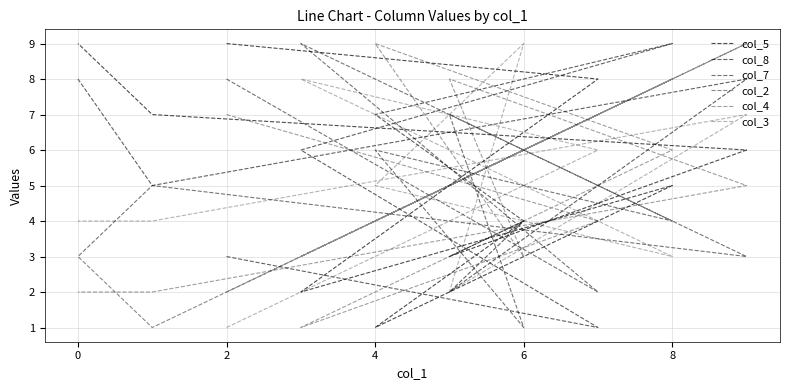

At which category does col_5 reach its first local valley?

2